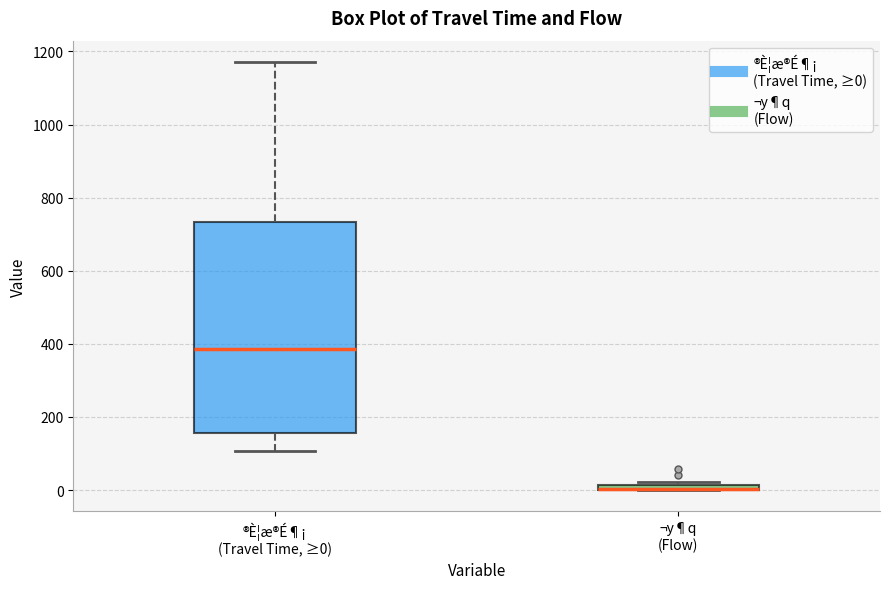

Where does the median line of the box for ®È¦æ®É¶¡ (Travel Time, ≥0) sit on the y-axis? The values are not printed on the chart, so give them approximately, as read against the axis.

380